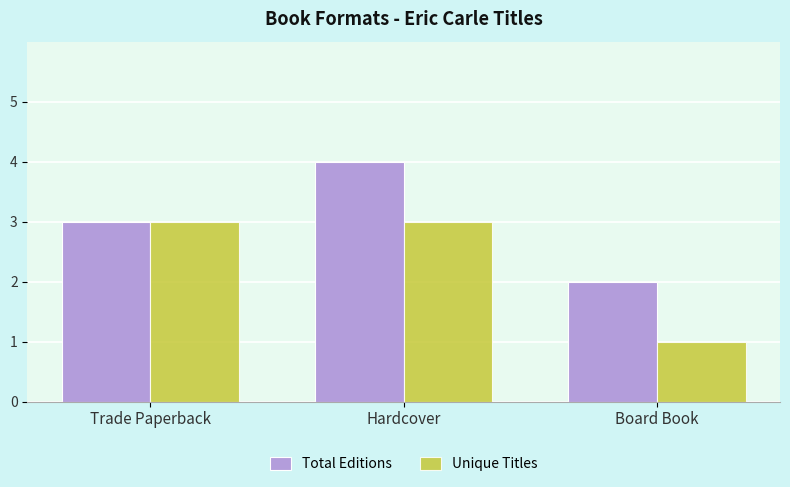

What position from the left is Trade Paperback?

1